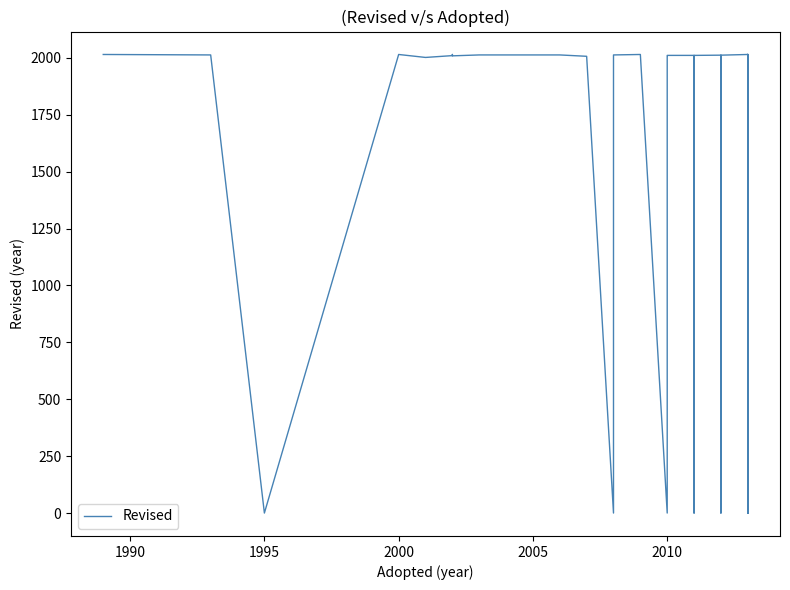

Reading left to right, what are all the values shown in this chart?

2015	2013	0	2015	2015	2002	2010	2015	2009	2013	2013	2007	0	2013	2013	2015	0	0	0	2010	2011	2011	0	2011	2012	0	2012	2012	2015	0	2003	0	2010	2014	0	0	2015	0	2015	0